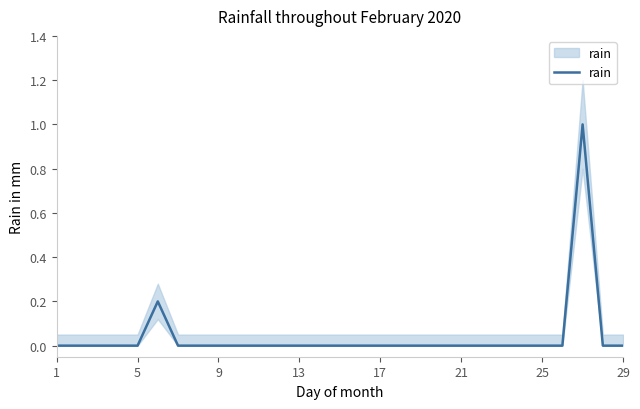

At which category does the chart reach its minimum across all series?

1